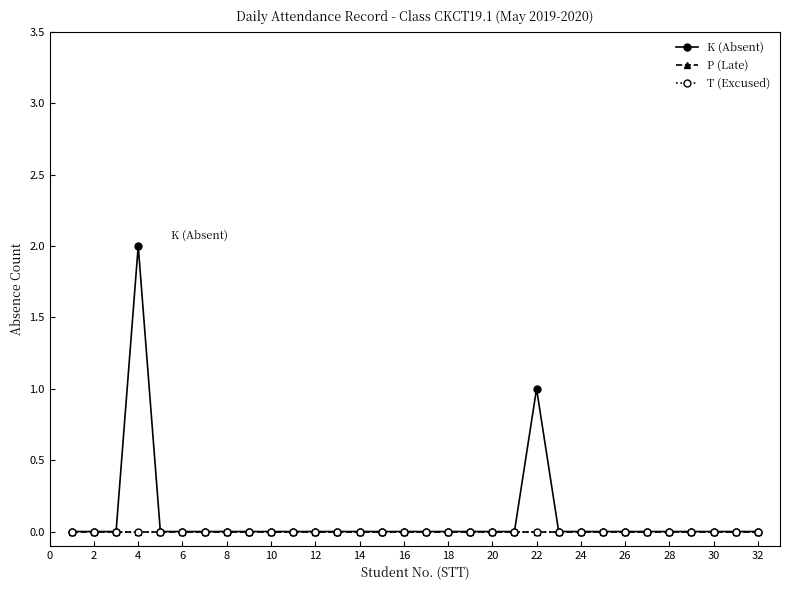

At which category does K (Absent) reach its first local peak?

4